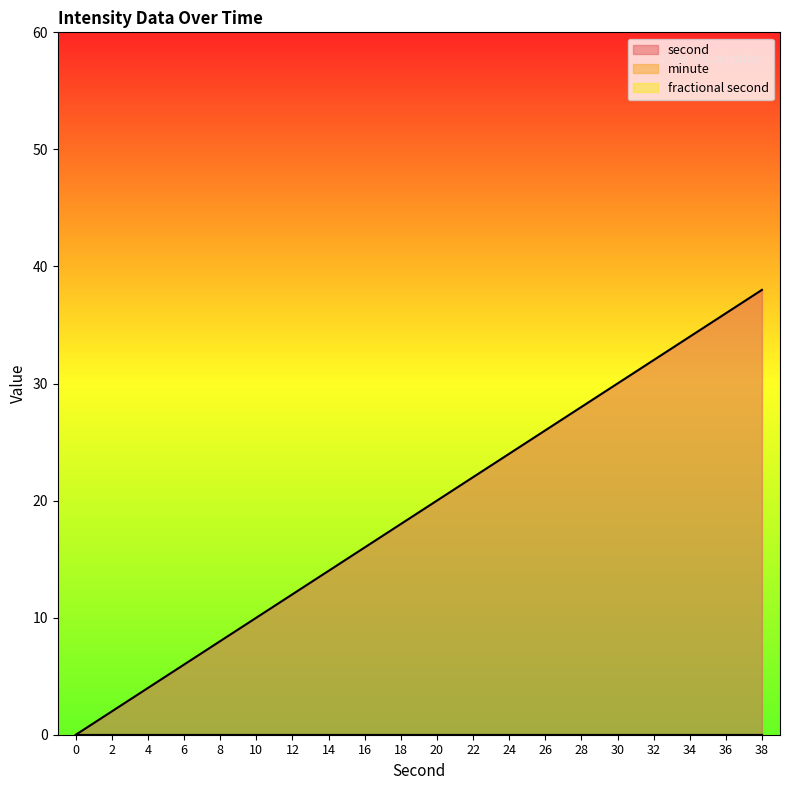

What is the difference between the second highest and second lowest values in the second series?

34